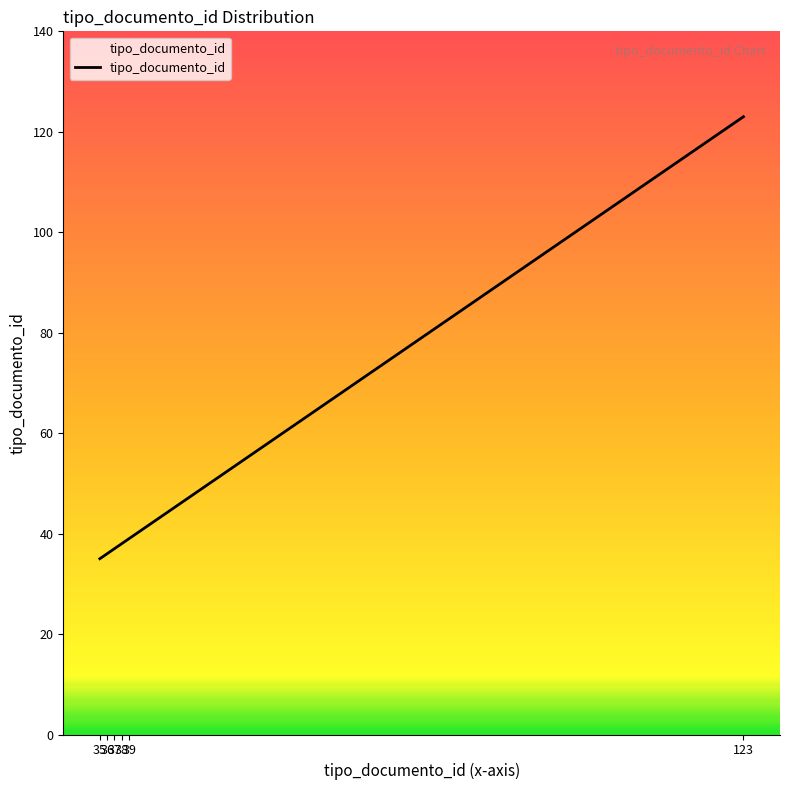

Reading left to right, transcribe all the data shown in this chart.

35=35	36=36	37=37	38=38	39=39	123=123